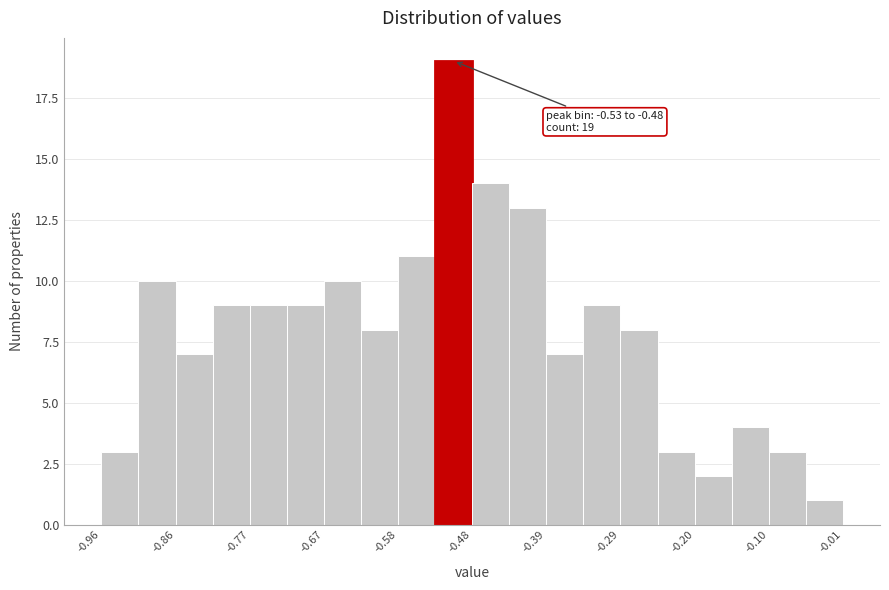

Which range on the x-axis has the tallest bar?

-0.53 to -0.48